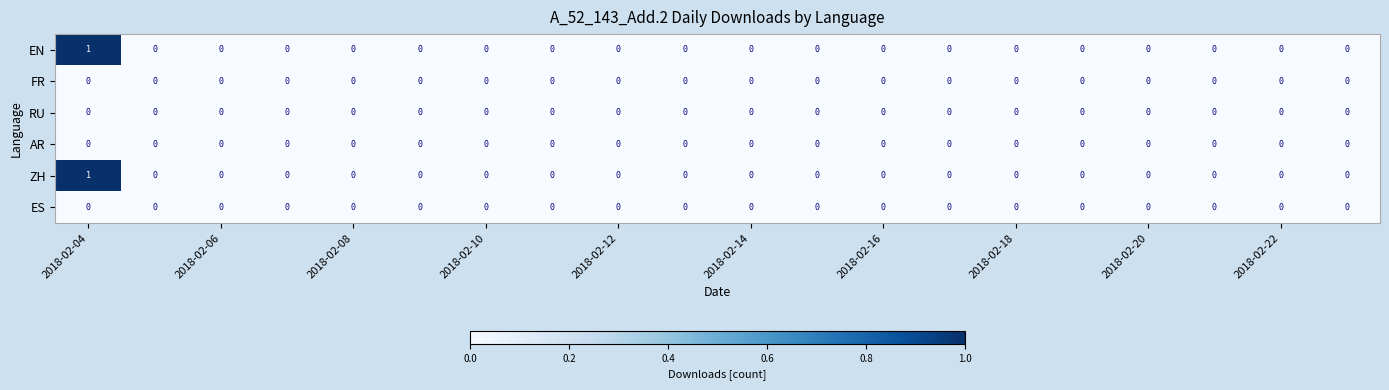

Reading right to left, extract all data points from this chart.

EN: 0	0	0	0	0	0	0	0	0	0	0	0	0	0	0	0	0	0	0	1
FR: 0	0	0	0	0	0	0	0	0	0	0	0	0	0	0	0	0	0	0	0
RU: 0	0	0	0	0	0	0	0	0	0	0	0	0	0	0	0	0	0	0	0
AR: 0	0	0	0	0	0	0	0	0	0	0	0	0	0	0	0	0	0	0	0
ZH: 0	0	0	0	0	0	0	0	0	0	0	0	0	0	0	0	0	0	0	1
ES: 0	0	0	0	0	0	0	0	0	0	0	0	0	0	0	0	0	0	0	0